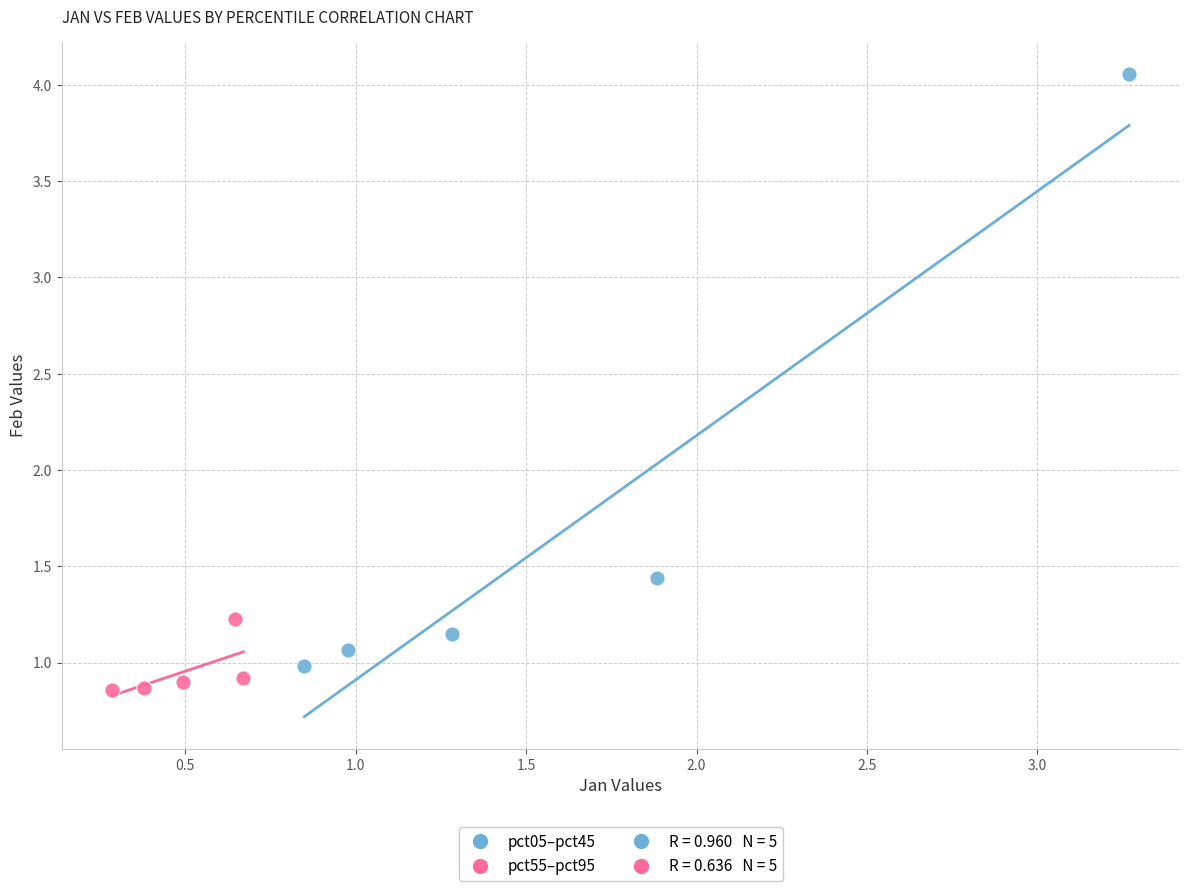

Which series has the largest Y range (max minus min)?

pct05–pct45